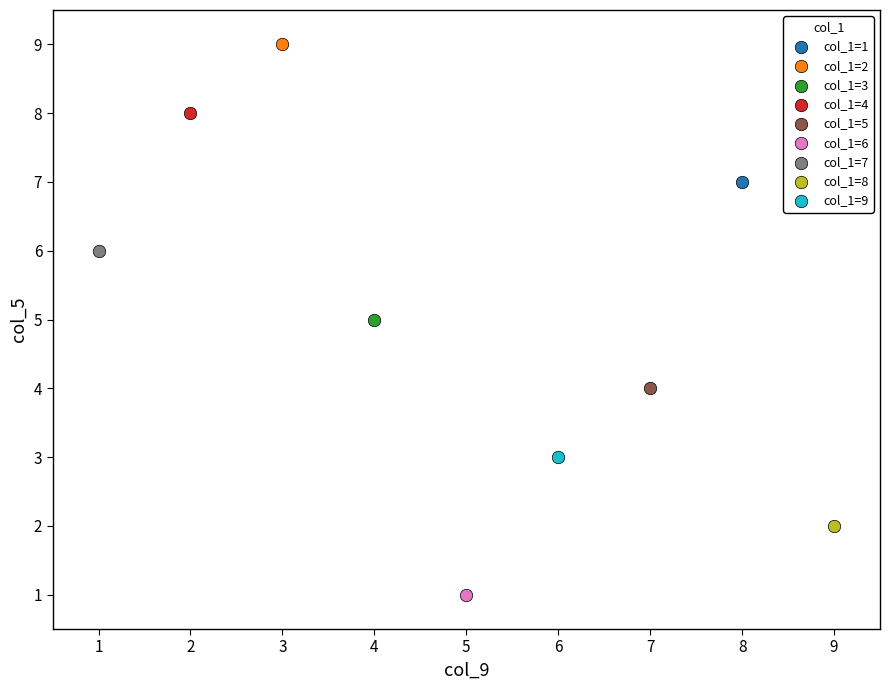

What are all the series names shown in the legend?

col_1=1, col_1=2, col_1=3, col_1=4, col_1=5, col_1=6, col_1=7, col_1=8, col_1=9